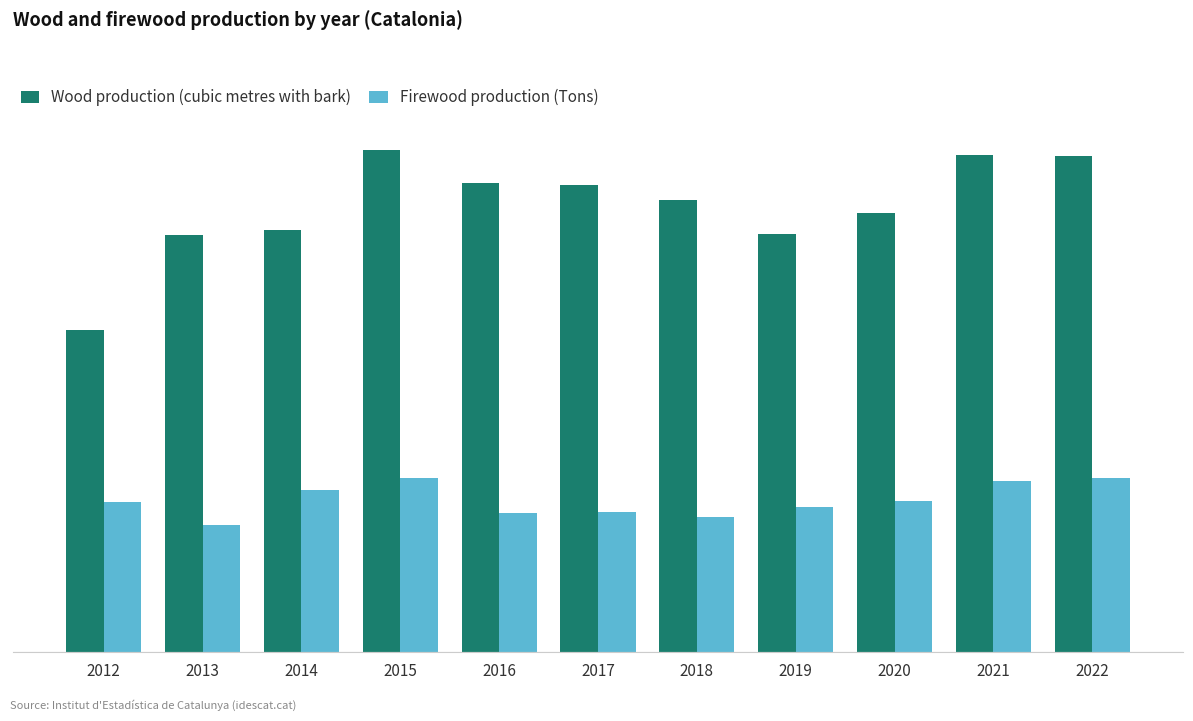

Is it true that Wood production (cubic metres with bark) equals 776804 at 2017?

True